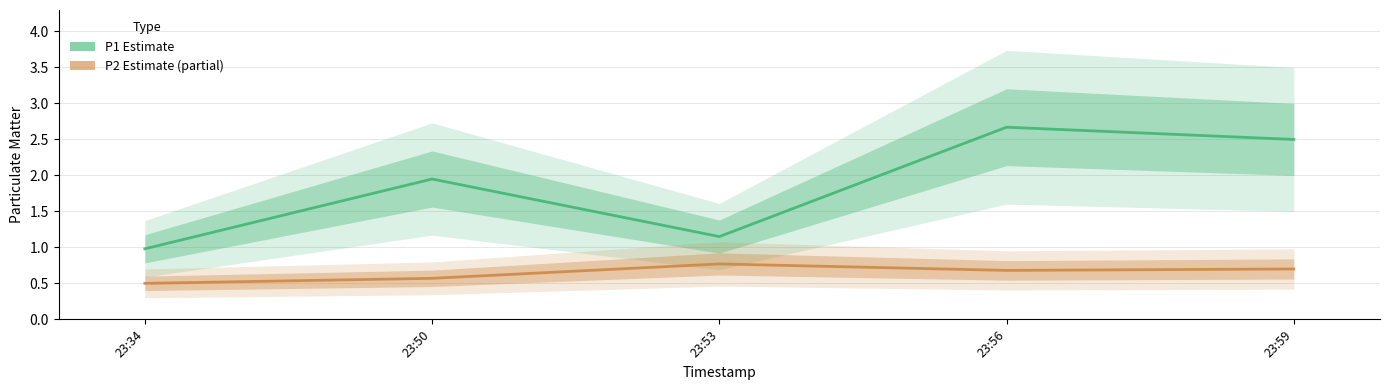

Rank the categories by P2 (Estimate partial) value from highest to lowest.

23:53, 23:59, 23:56, 23:50, 23:34